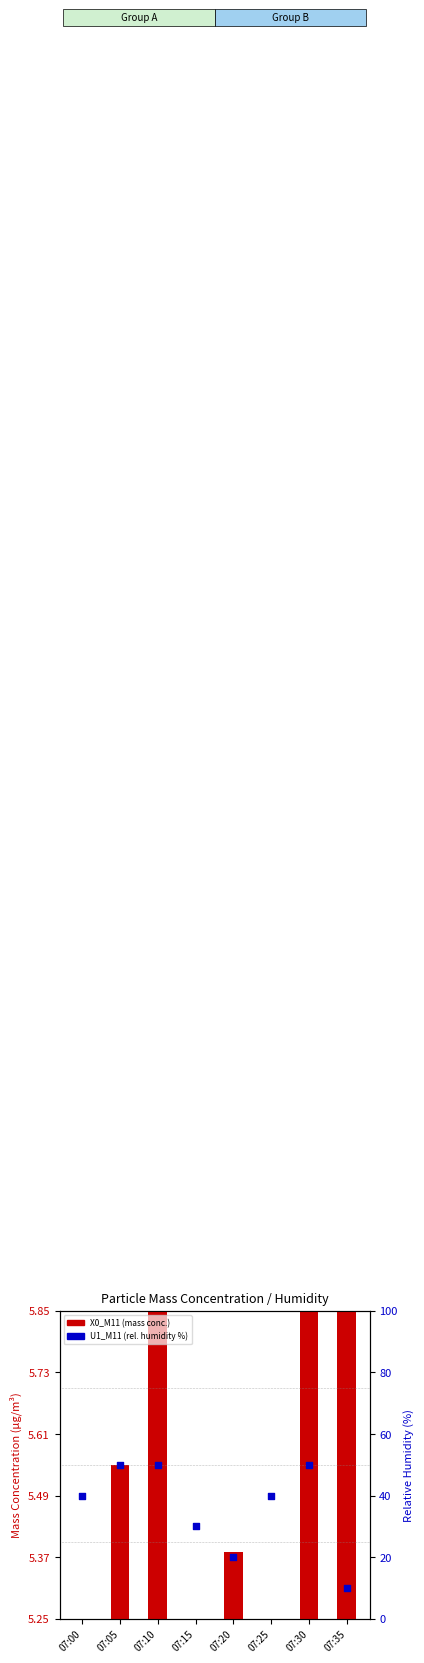

At how many categories does at least one series exceed 16?

7